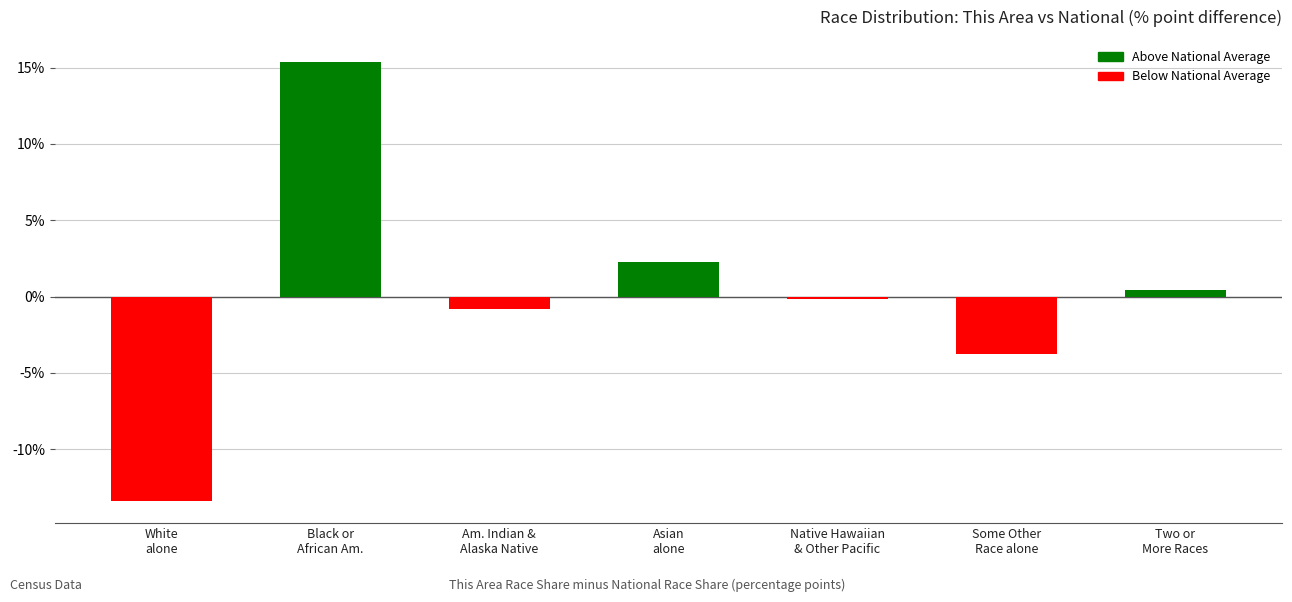

Count the number of categories in the chart.

7